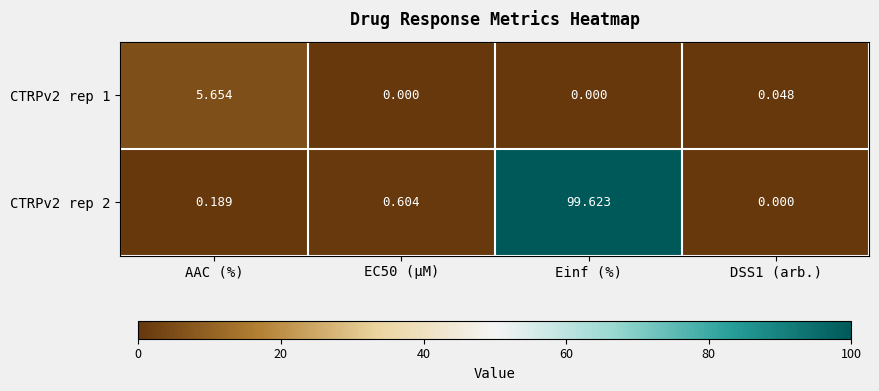

At AAC (%), list the series in order from largest to smallest.

CTRPv2 rep 1, CTRPv2 rep 2